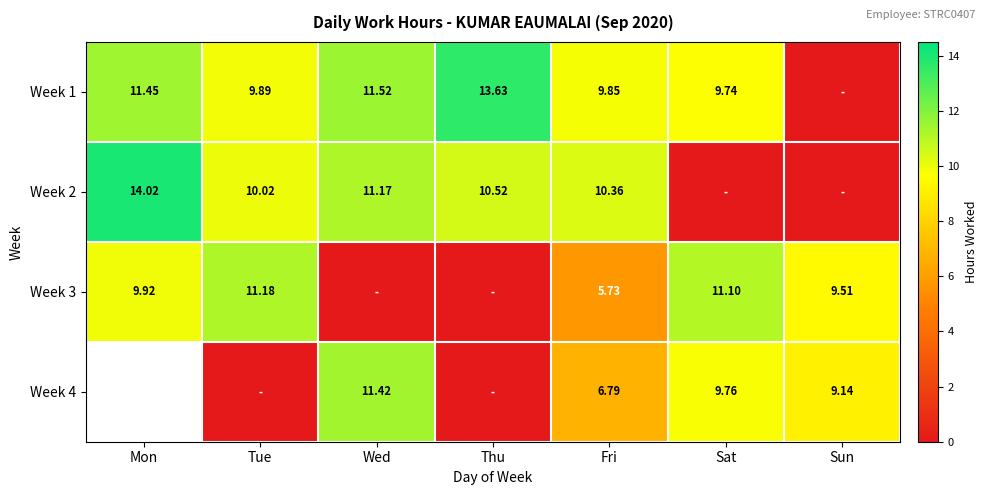

Is the value of Week 4 at Sat greater than the value of Week 1 at Thu?

No